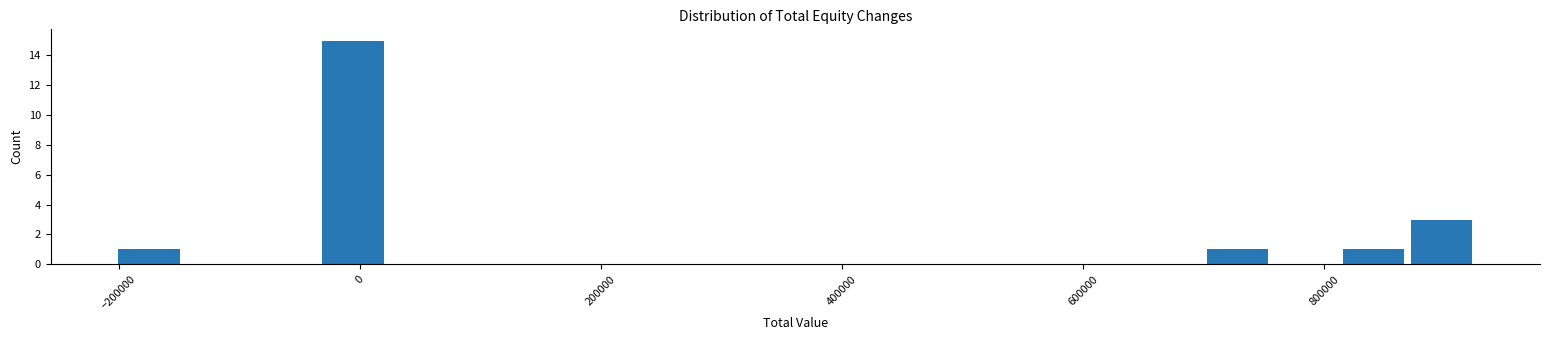

Around what value on the x-axis is the tallest bar? Give the approximate position of its centre, as read against the axis.

0